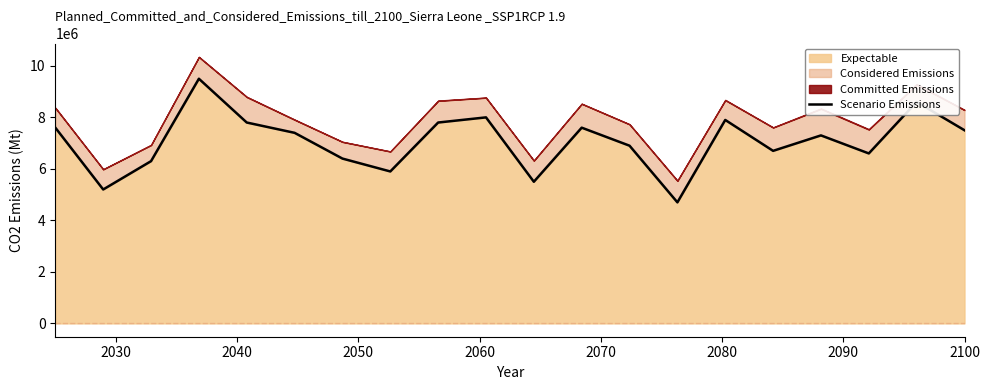

True or false: the data shows 2176548 at 11.

False